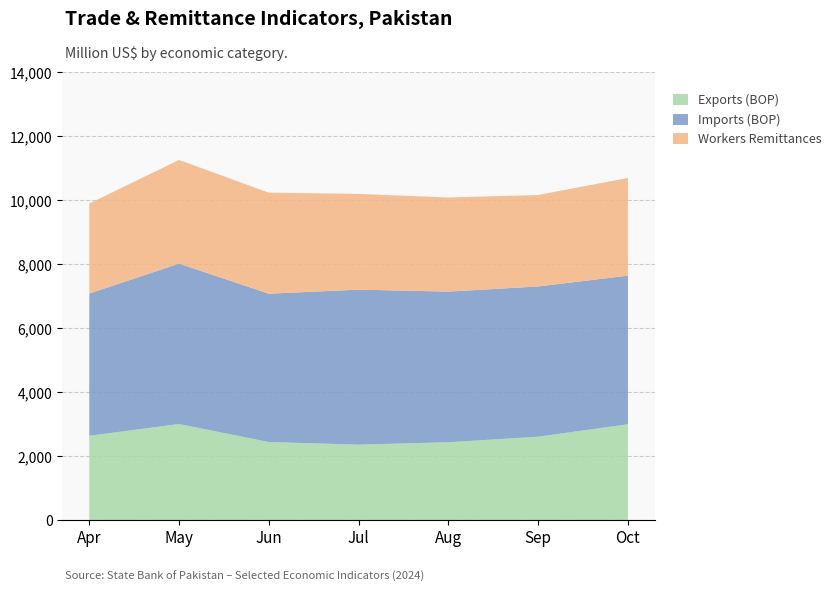

Reading left to right, what are all the values shown in this chart?

Exports (BOP): 2638.0	3006.9	2443.0	2361.0	2437.0	2610.1	2999.0
Imports (BOP): 4448.0	5014.0	4638.0	4846.0	4709.0	4697.1	4646.0
Workers Remittances: 2813.3	3242.2	3158.1	2994.0	2942.8	2859.5	3054.6